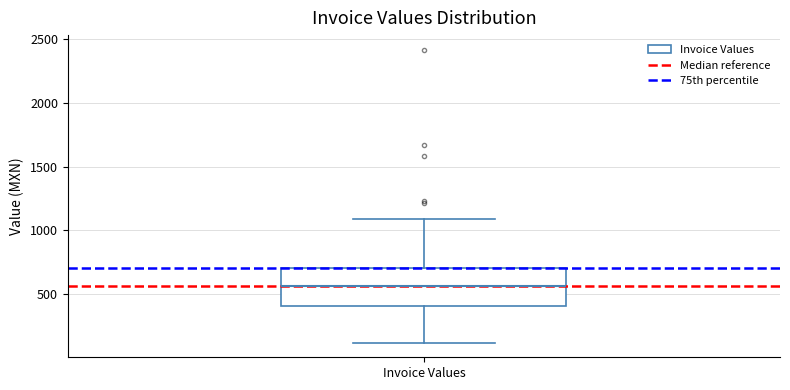

Where does the upper whisker of the box for Invoice Values end on the y-axis? The values are not printed on the chart, so give them approximately, as read against the axis.

1100